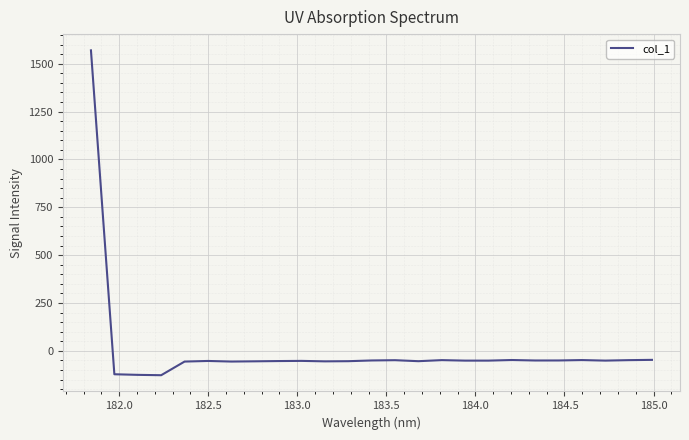

What is the difference between the maximum and minimum values?

1696.8